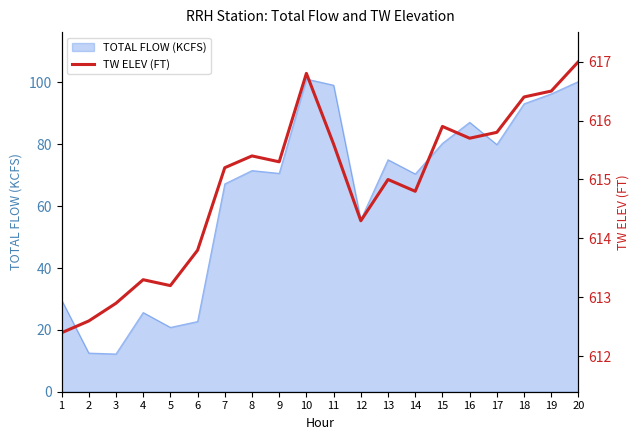

The value of TOTAL FLOW (KCFS) at 7 is 67.2. True or false?

True